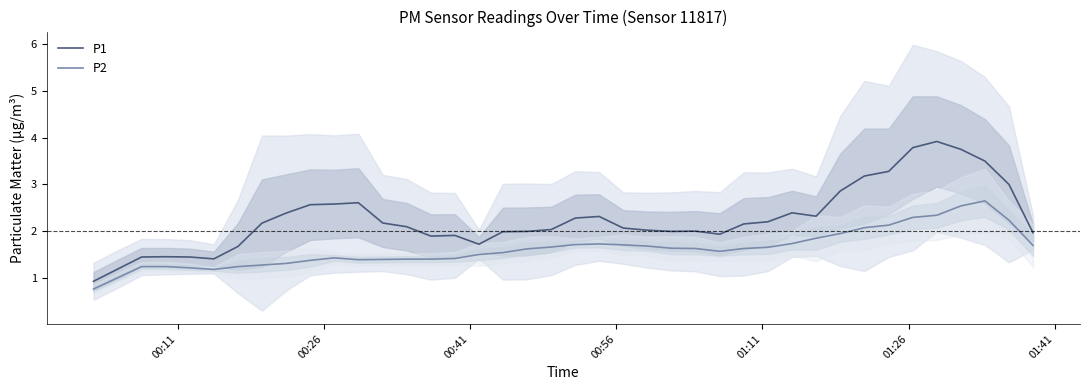

How many lines are shown in the chart?

2